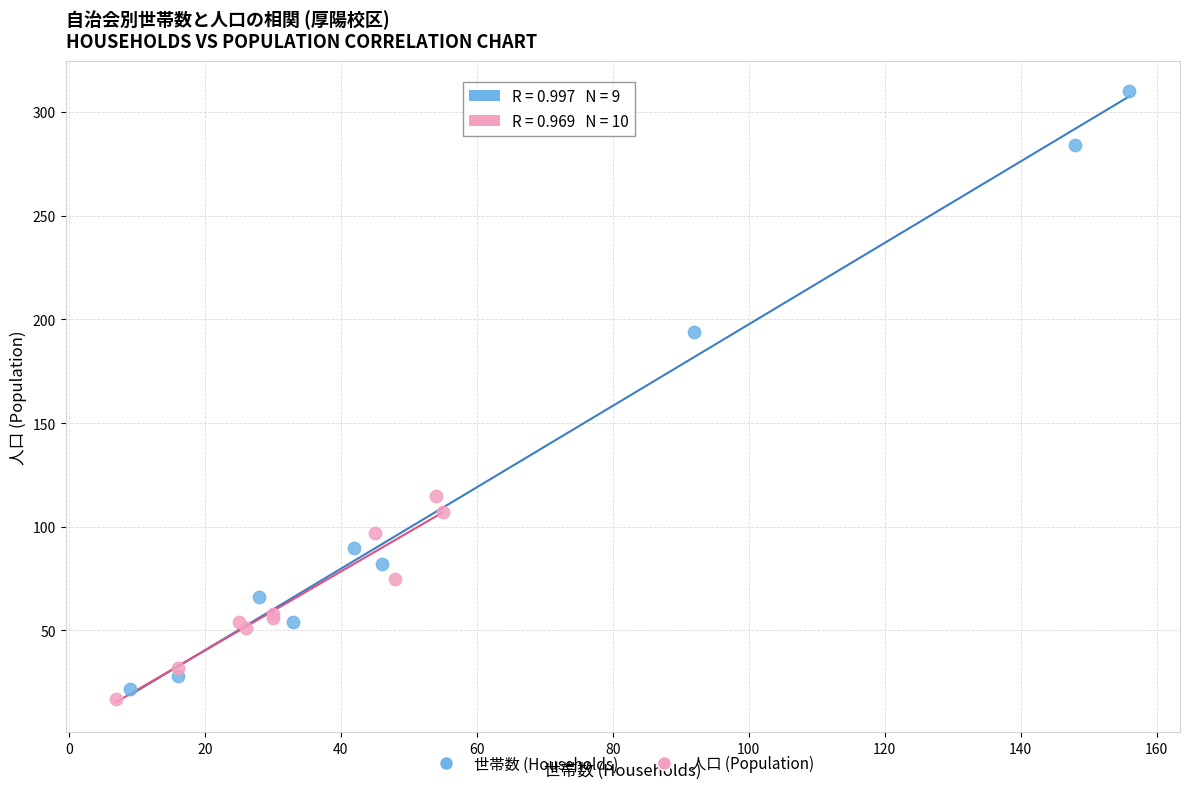

What are all the series names shown in the legend?

世帯数 (Households), 人口 (Population)